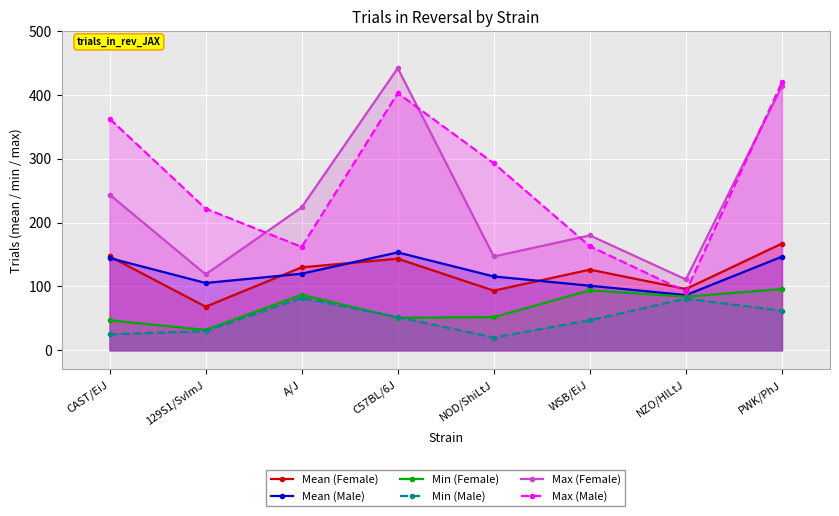

At which category is the sum across all series the highest?

PWK/PhJ